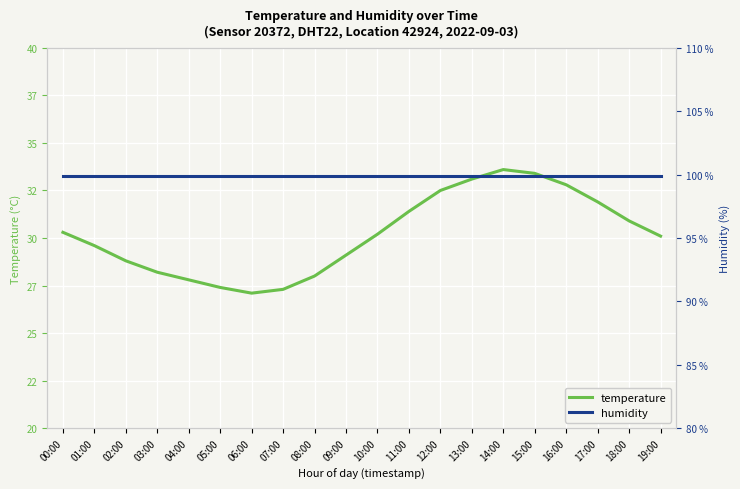

Which series has the largest total across all categories?

humidity